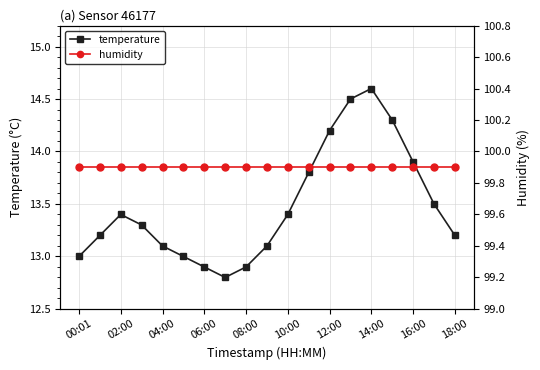

What is the difference between the maximum and second lowest values in the temperature series?

1.7